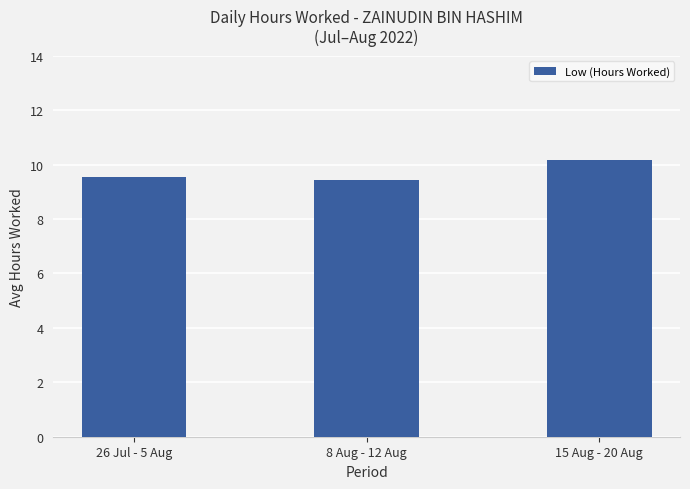

At which label is the value closest to 9?

8 Aug - 12 Aug